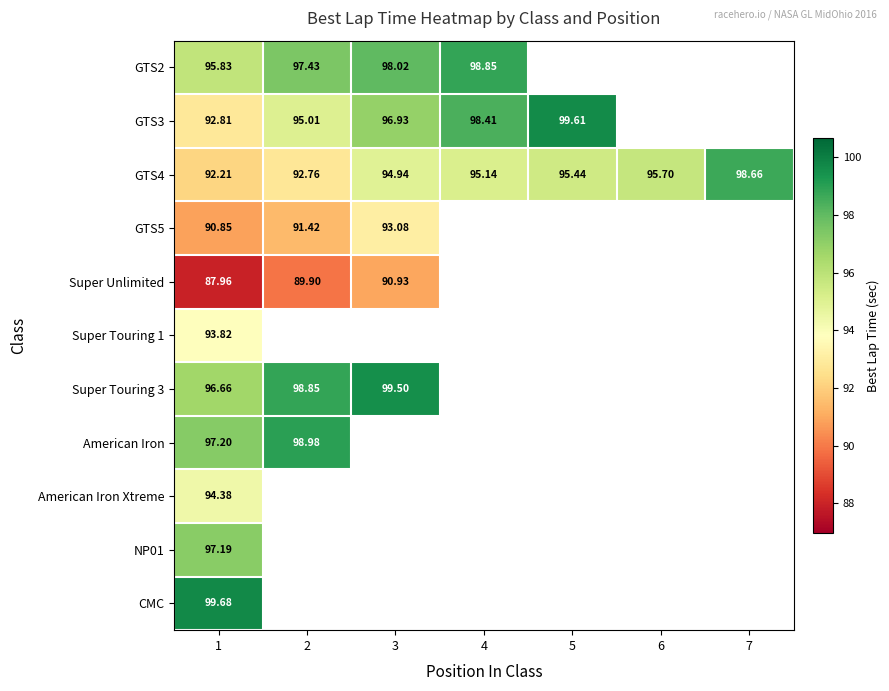

At how many categories does at least one series exceed 93?

7